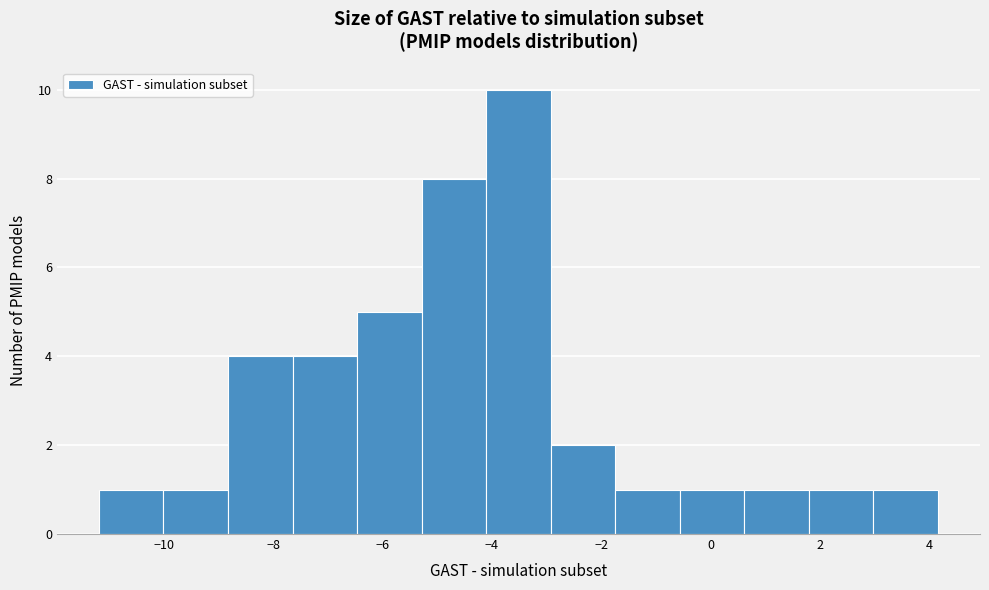

Over which range of the x-axis is the bar tallest?

-4.2 to -3.0